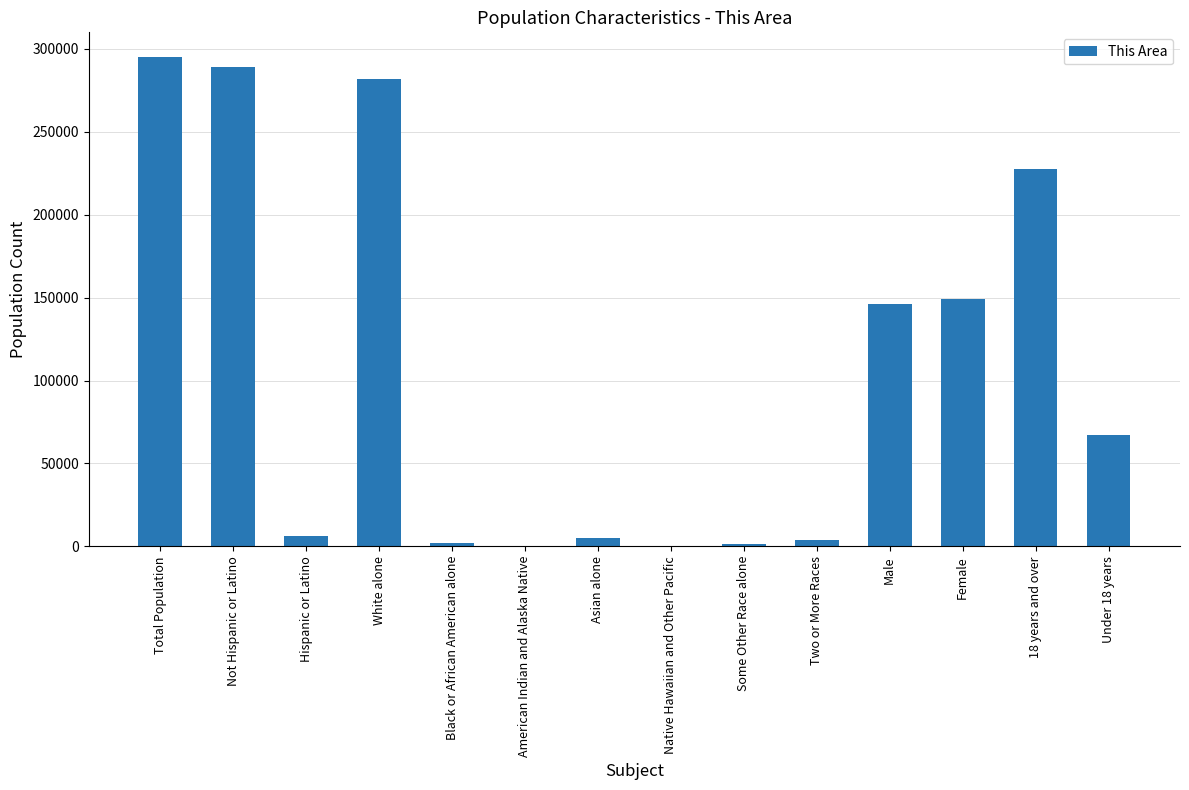

At which category does the chart reach its peak across all series?

Total Population